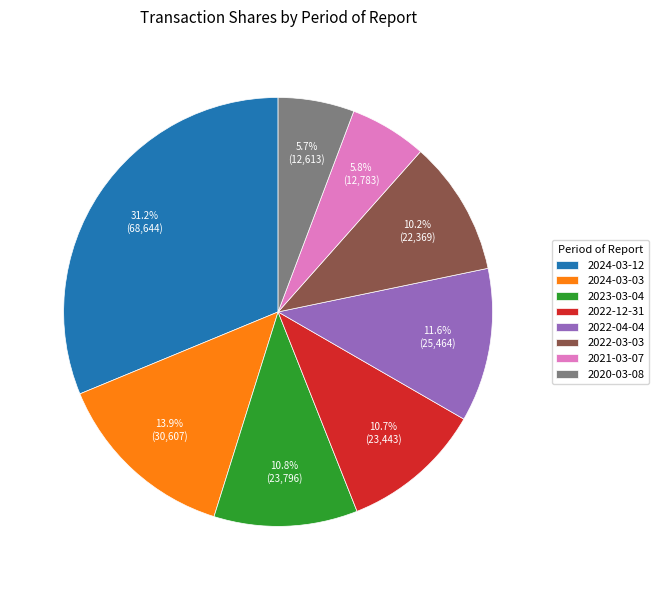

The 2020-03-08 slice represents 12% of the pie. True or false?

False